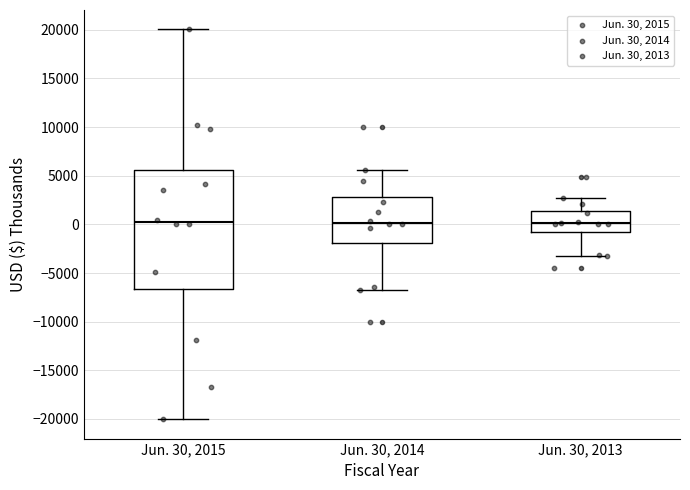

Which box is the tallest, from its lower edge to its upper edge?

Jun. 30, 2015